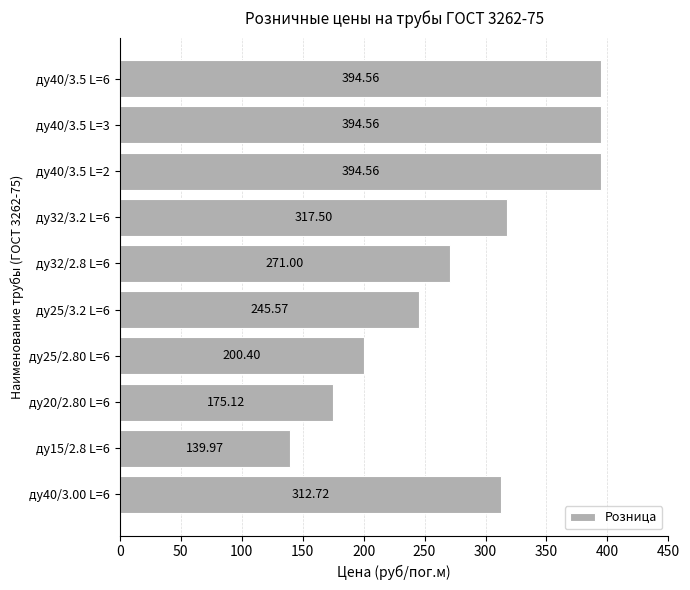

What is the ratio of the value at ду40/3.5 L=3 to the value at ду32/3.2 L=6?

1.2